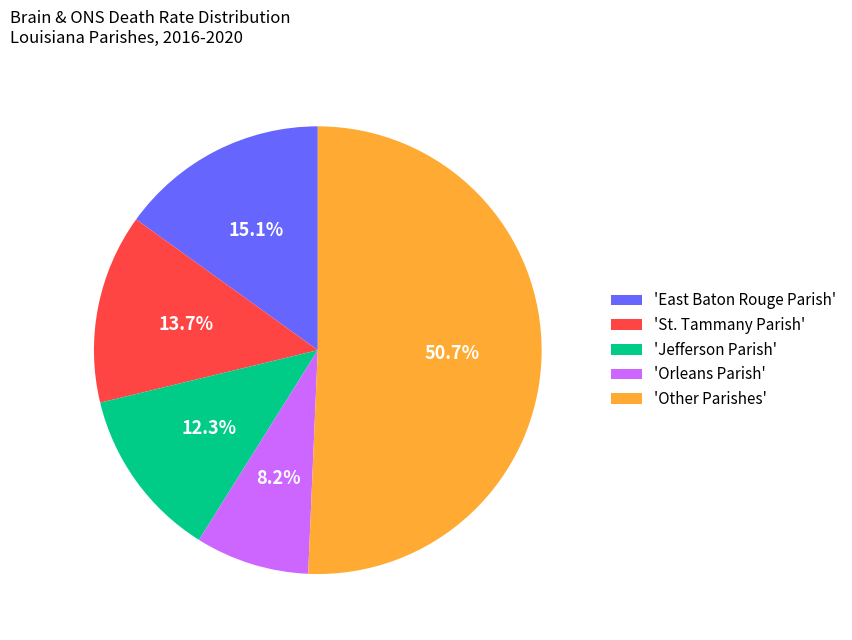

Between 'Orleans Parish' and 'East Baton Rouge Parish', which is larger?

'East Baton Rouge Parish'